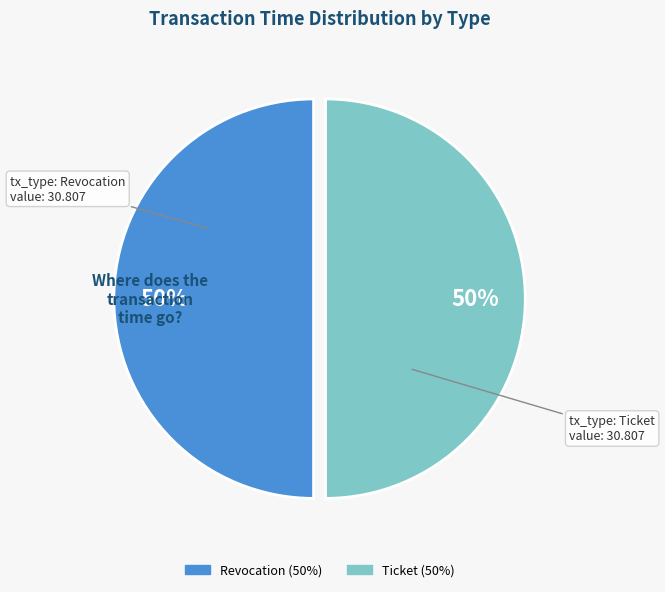

Is the sum of Revocation and Ticket greater than half?

Yes